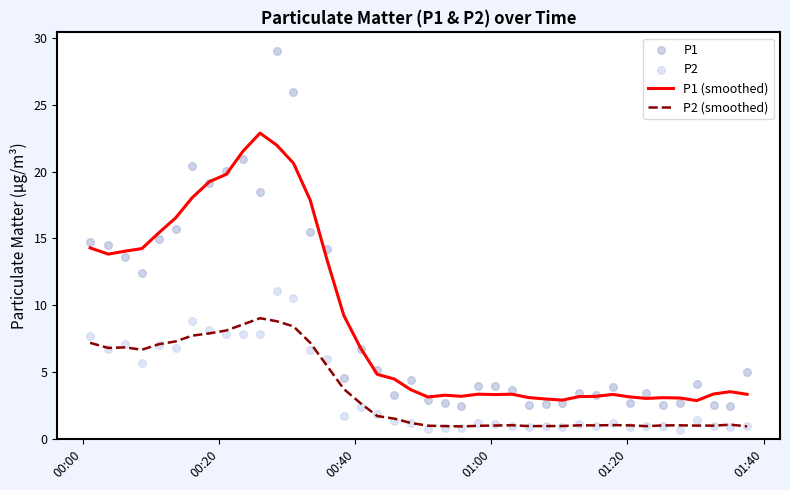

Which series reaches the maximum Y coordinate?

P1